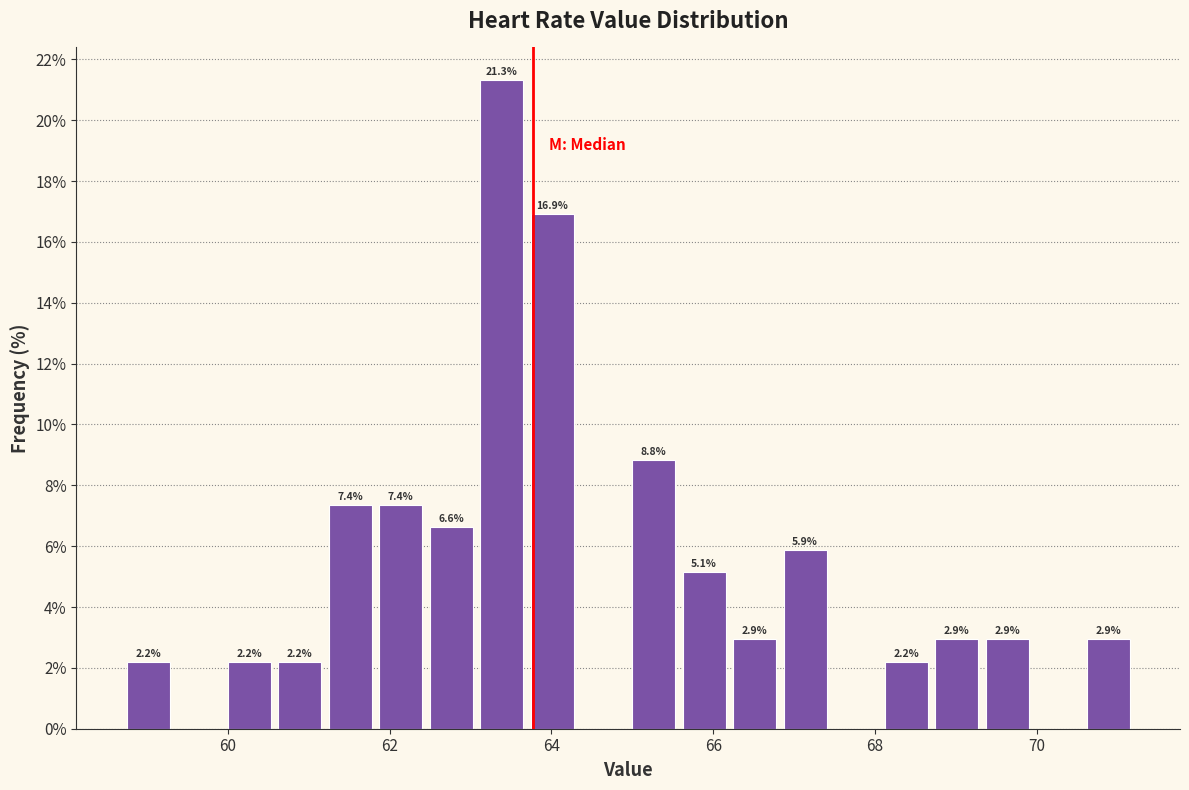

Around what value on the x-axis is the tallest bar? Give the approximate position of its centre, as read against the axis.

63.4